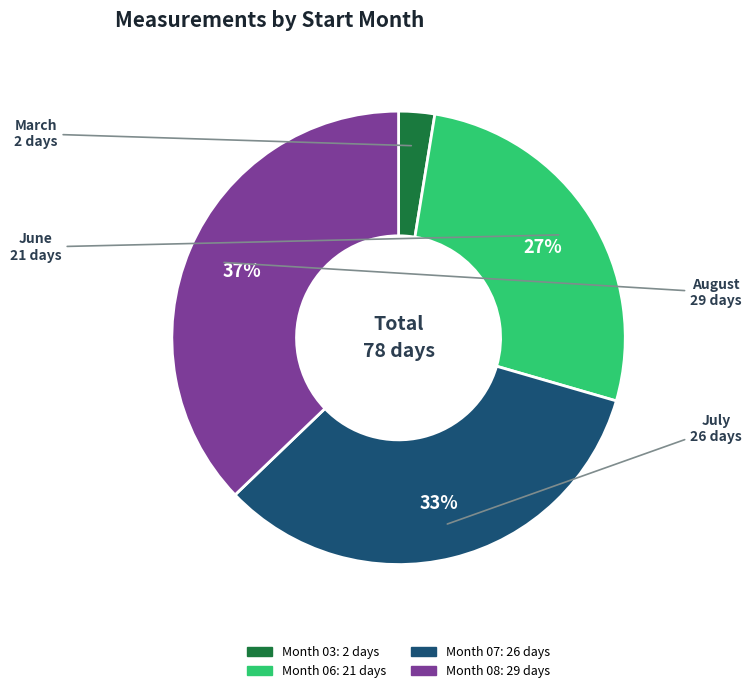

Does any single category account for the majority?

No